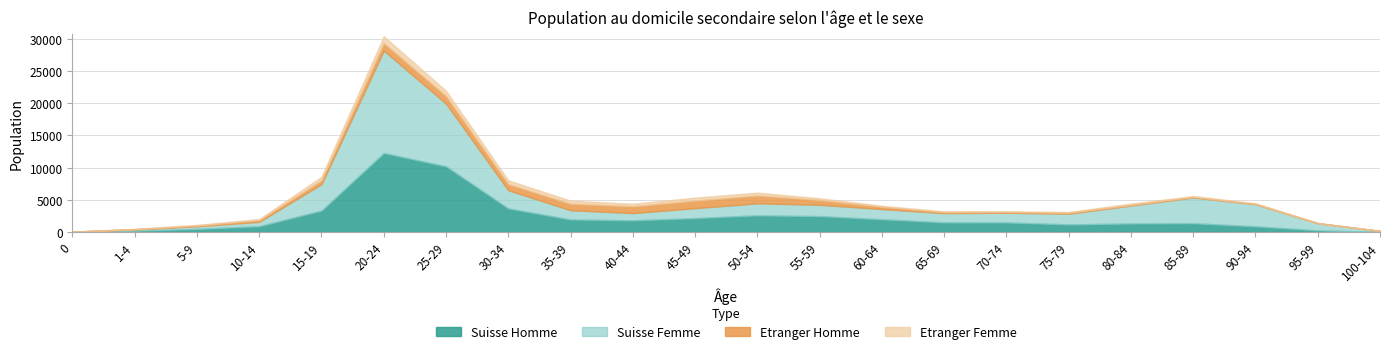

How many lines are shown in the chart?

4